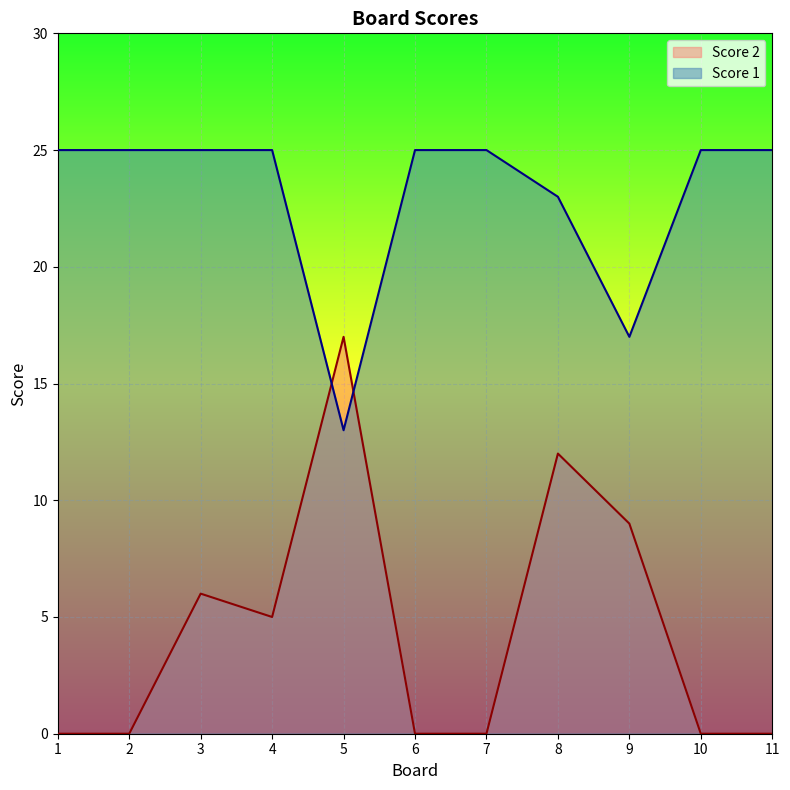

Reading left to right, what are all the values shown in this chart?

Score 2: 1=0	2=0	3=6	4=5	5=17	6=0	7=0	8=12	9=9	10=0	11=0
Score 1: 1=25	2=25	3=25	4=25	5=13	6=25	7=25	8=23	9=17	10=25	11=25